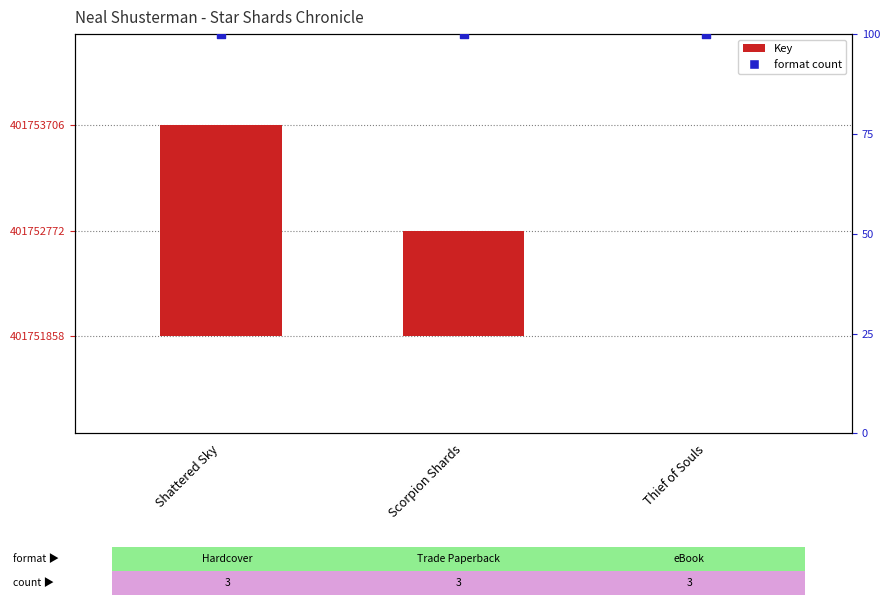

Is the value of Key at Shattered Sky greater than the value of format count (normalized) at Scorpion Shards?

Yes